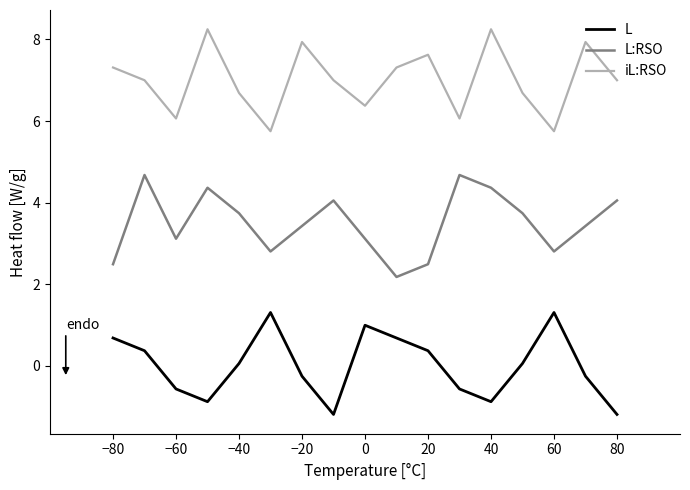

Reading left to right, list all the values displayed in this chart.

L: 0.7	0.4	-0.6	-0.9	0.1	1.3	-0.3	-1.2	1.0	0.7	0.4	-0.6	-0.9	0.1	1.3	-0.3	-1.2
L:RSO: 2.5	4.7	3.1	4.4	3.7	2.8	3.4	4.1	3.1	2.2	2.5	4.7	4.4	3.7	2.8	3.4	4.1
iL:RSO: 7.3	7.0	6.1	8.2	6.7	5.8	7.9	7.0	6.4	7.3	7.6	6.1	8.2	6.7	5.8	7.9	7.0